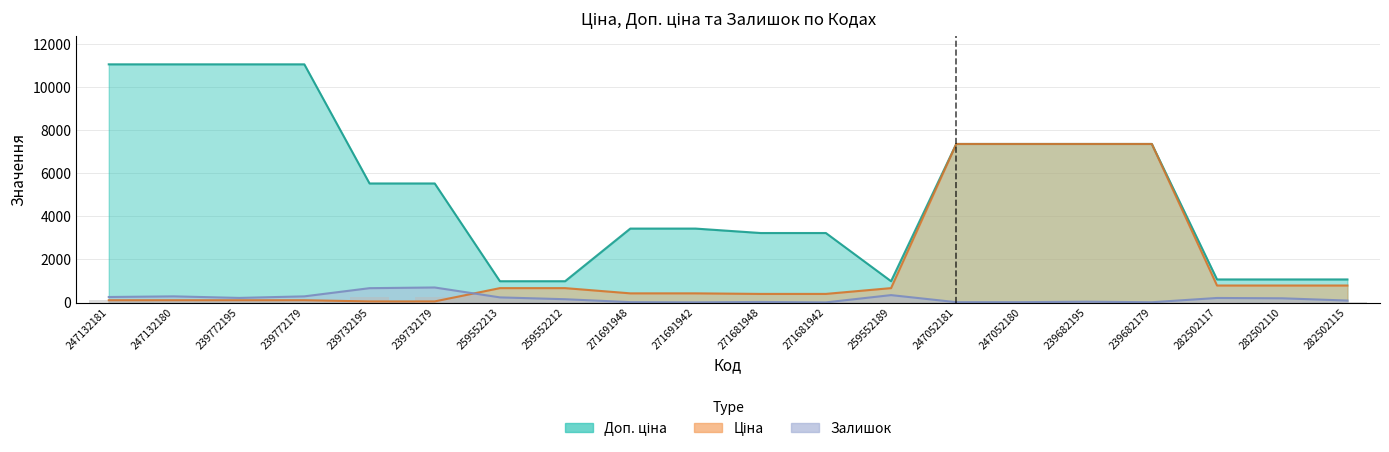

List the series in order of their peak value, highest first.

Доп. ціна, Ціна, Залишок